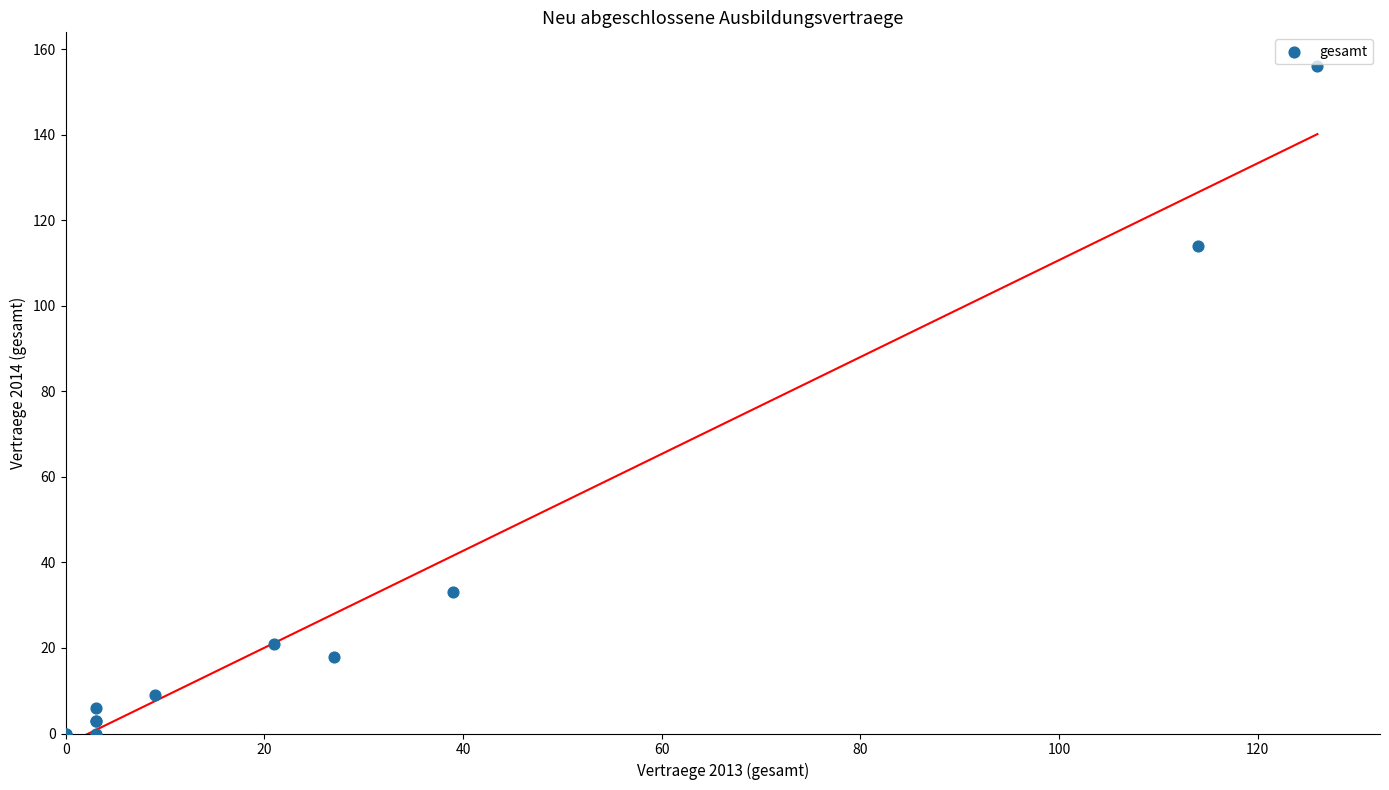

What Y value in the scatter plot is closest to 78?

114